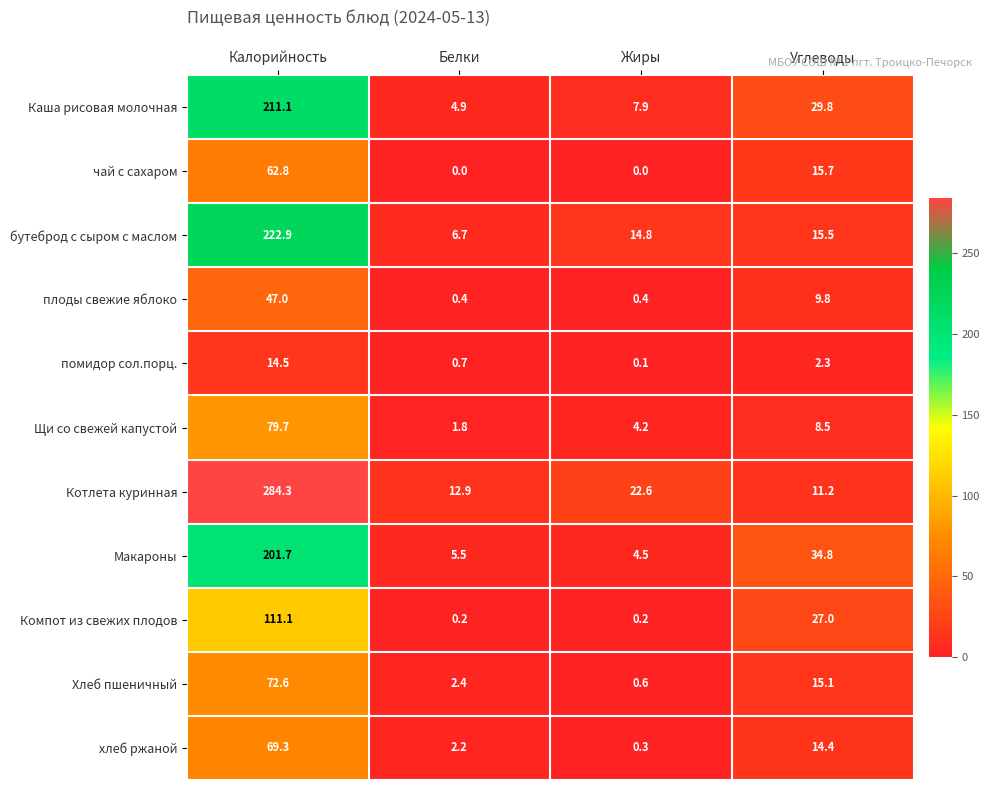

Is it true that Компот из свежих плодов equals 27.4 at Калорийность?

False